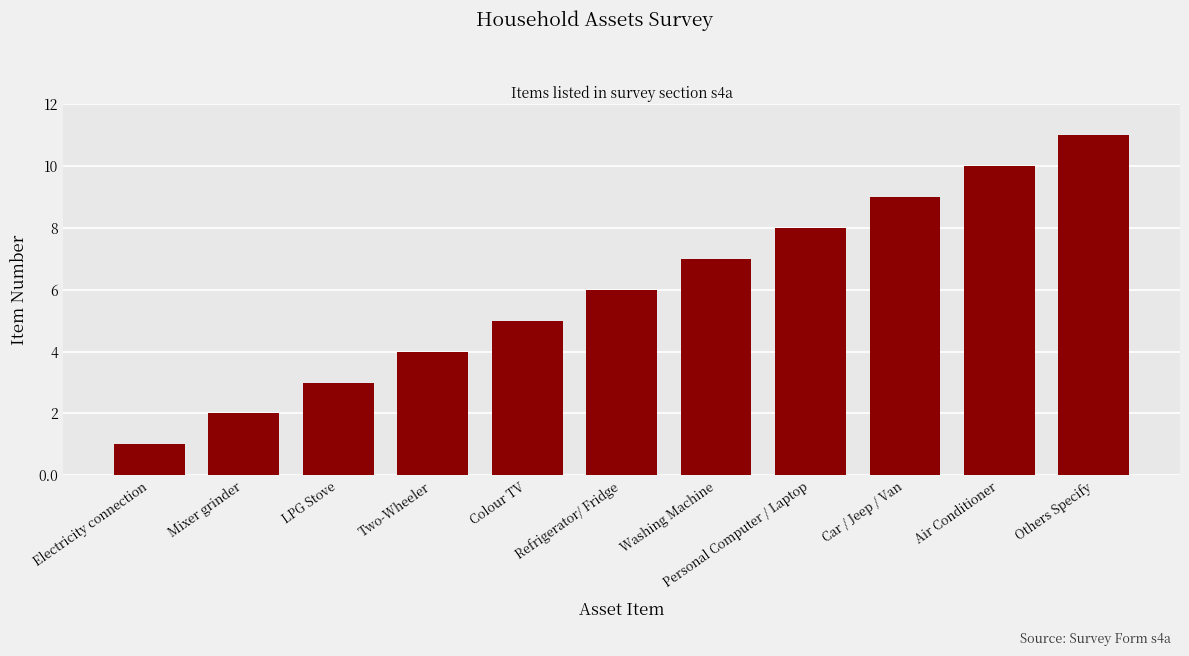

List the labels in order of value, smallest first.

Electricity connection, Mixer grinder, LPG Stove, Two-Wheeler, Colour TV, Refrigerator/ Fridge, Washing Machine, Personal Computer / Laptop, Car / Jeep / Van, Air Conditioner, Others Specify